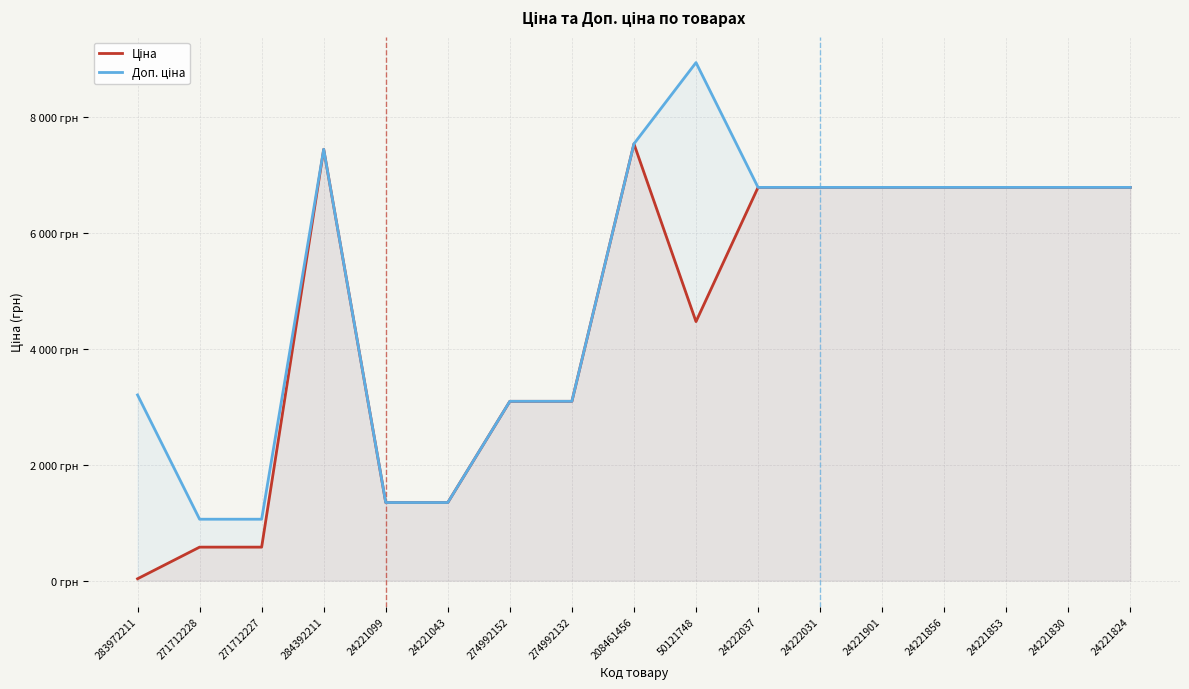

Rank the series at 208461456 from lowest to highest value.

Ціна, Доп. ціна